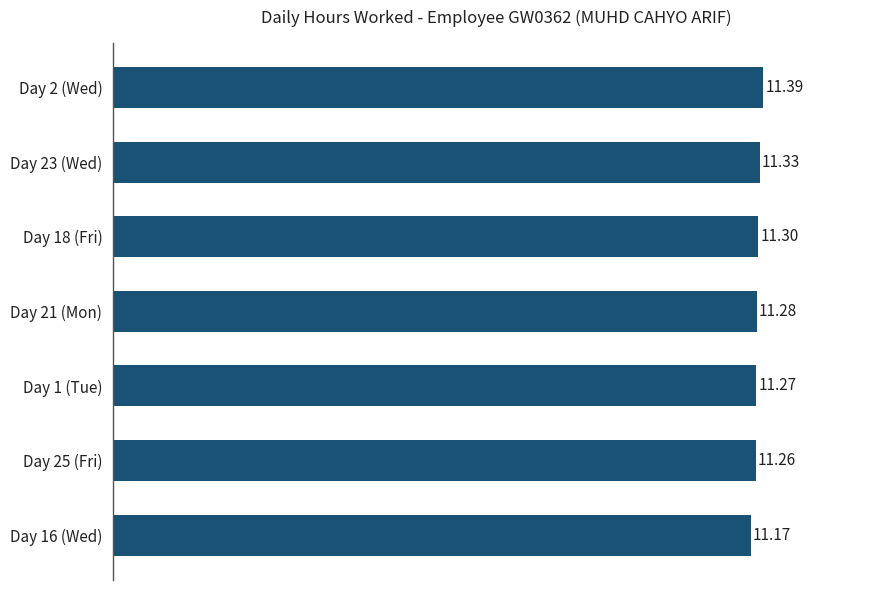

Are the bars horizontal?

Yes